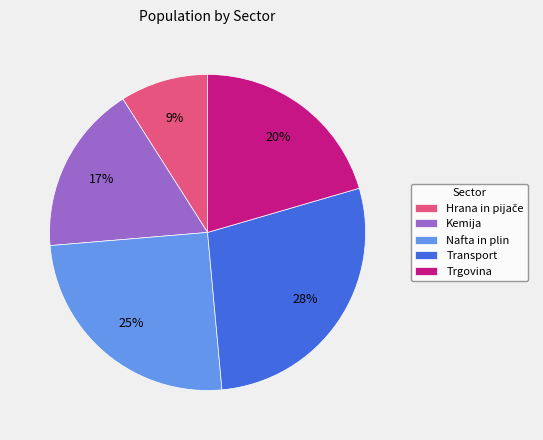

Which slice is the largest?

Transport